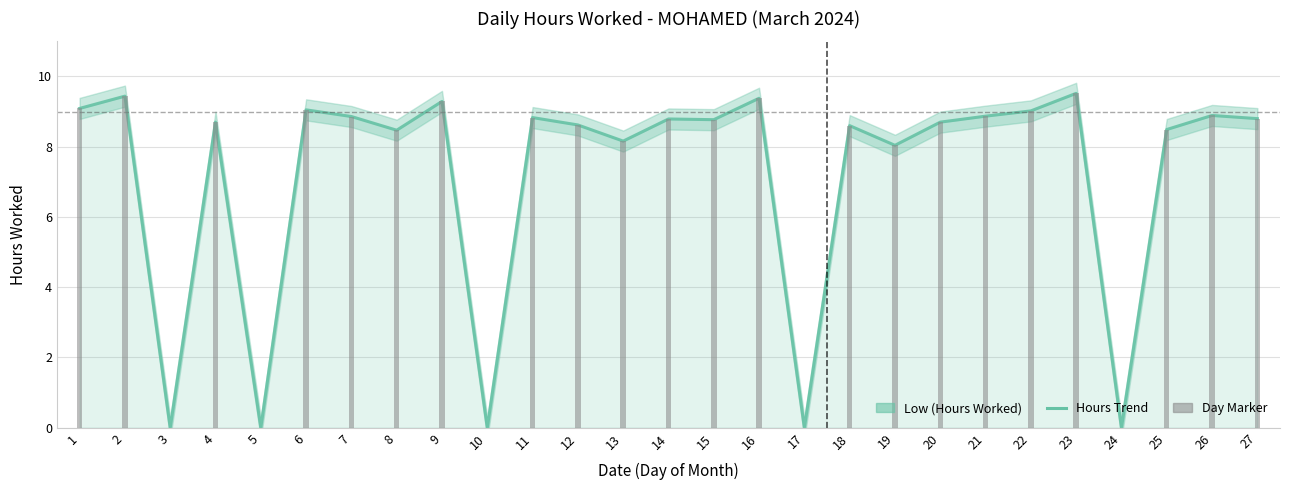

Count the number of categories in the chart.

27